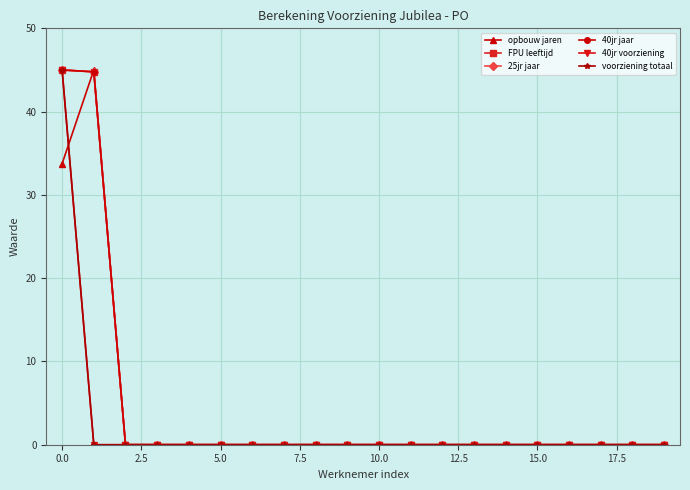

List the series in order of their peak value, highest first.

opbouw jaren, FPU leeftijd, 25jr jaar, 40jr jaar, 40jr voorziening, voorziening totaal